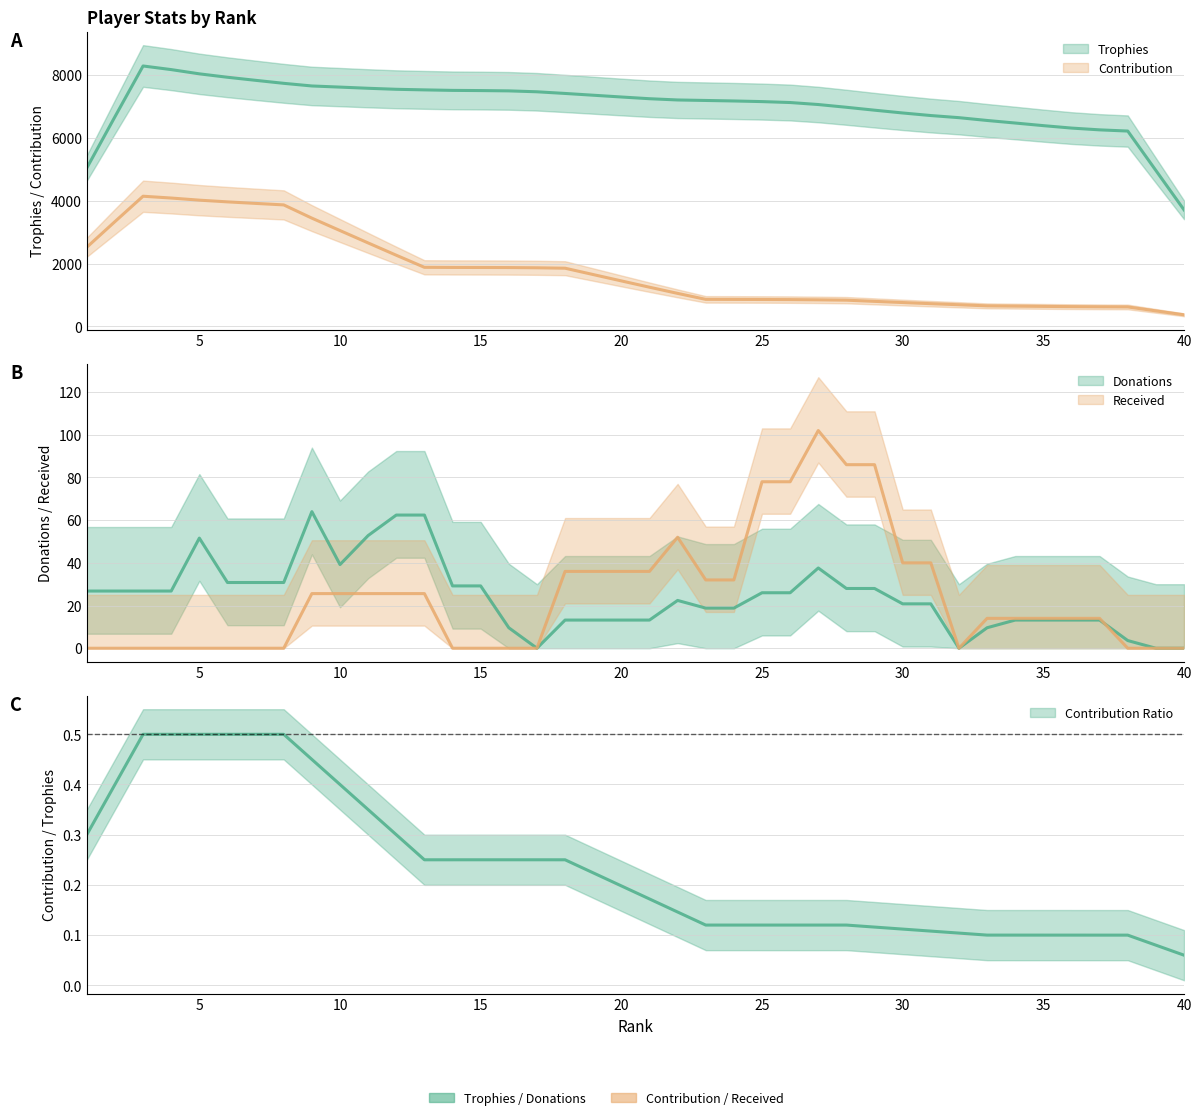

What is the total value across all series at 29?

7962